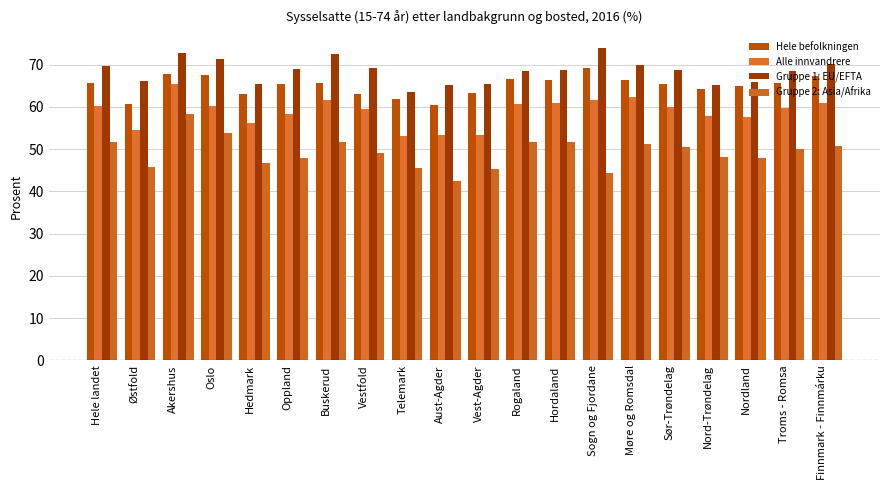

Between Oslo and Sogn og Fjordane, which series saw the biggest shift?

Gruppe 2: Asia/Afrika